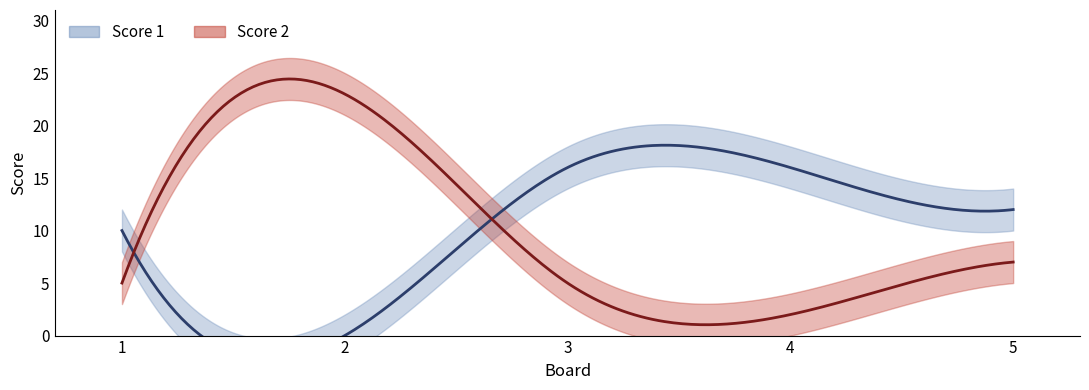

The value of Score 2 at 3 is 5. True or false?

True